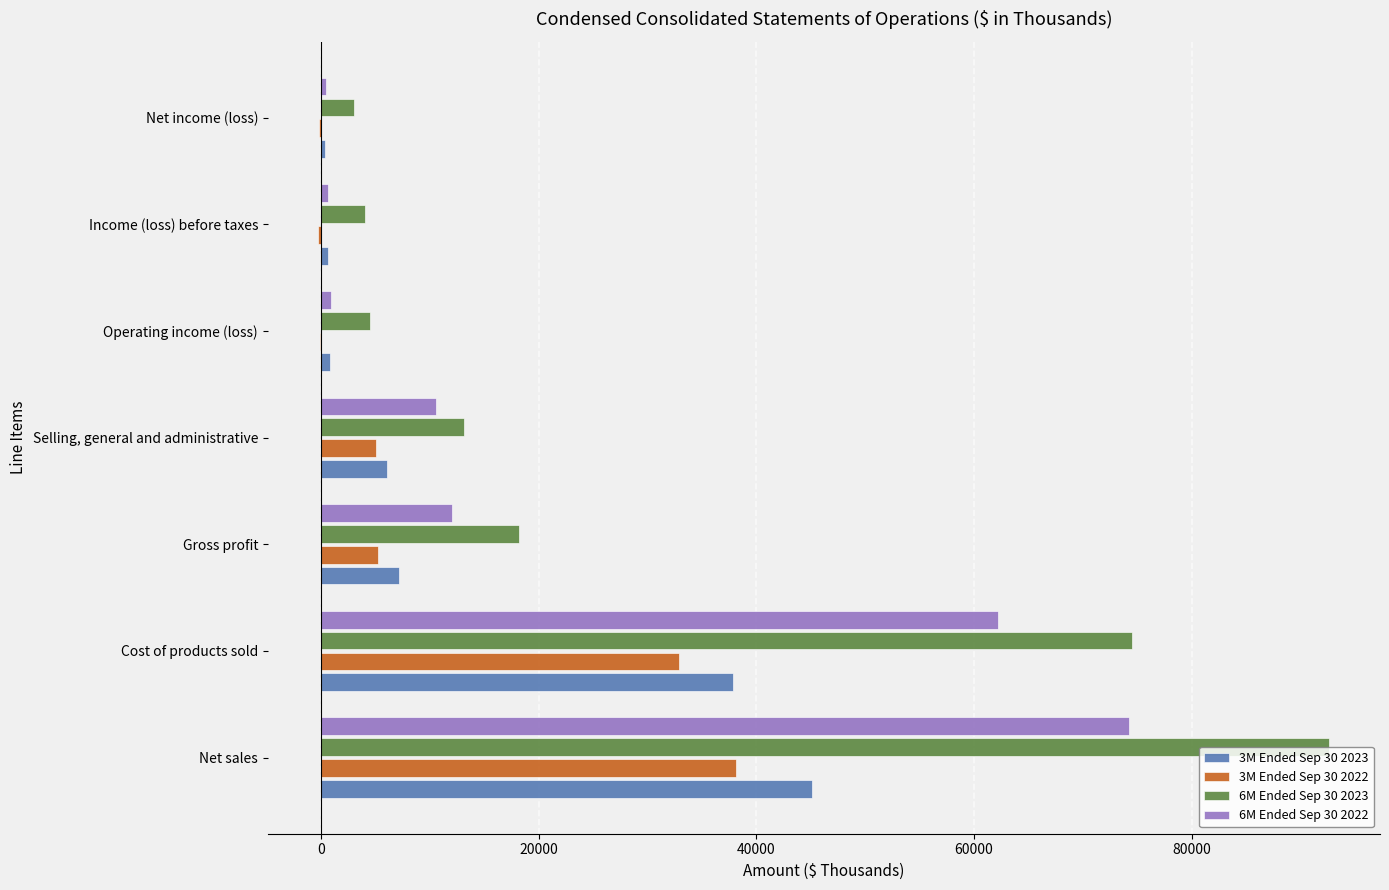

What is the total value across all series at Net sales?

250082